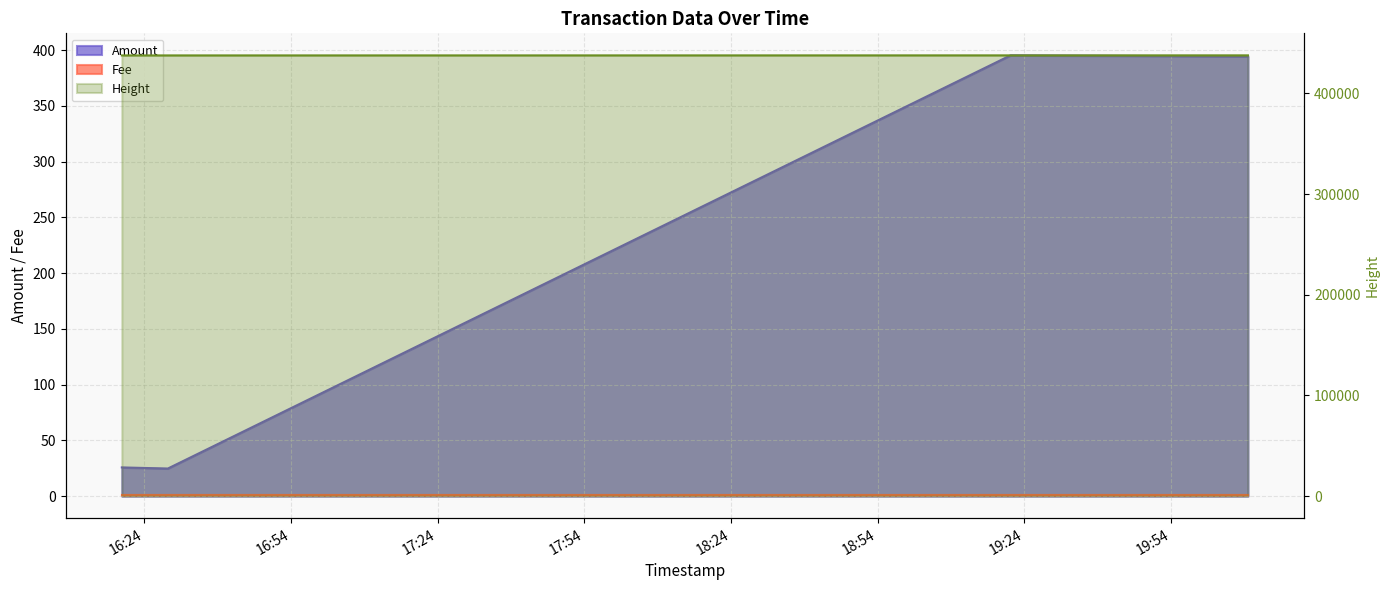

Reading right to left, extract all data points from this chart.

Amount: 2017-12-18 20:09:44=394.3	2017-12-18 19:21:10=395.3	2017-12-18 16:28:48=24.8	2017-12-18 16:19:23=25.8
Height: 2017-12-18 20:09:44=437796.0	2017-12-18 19:21:10=437786.0	2017-12-18 16:28:48=437740.0	2017-12-18 16:19:23=437738.0